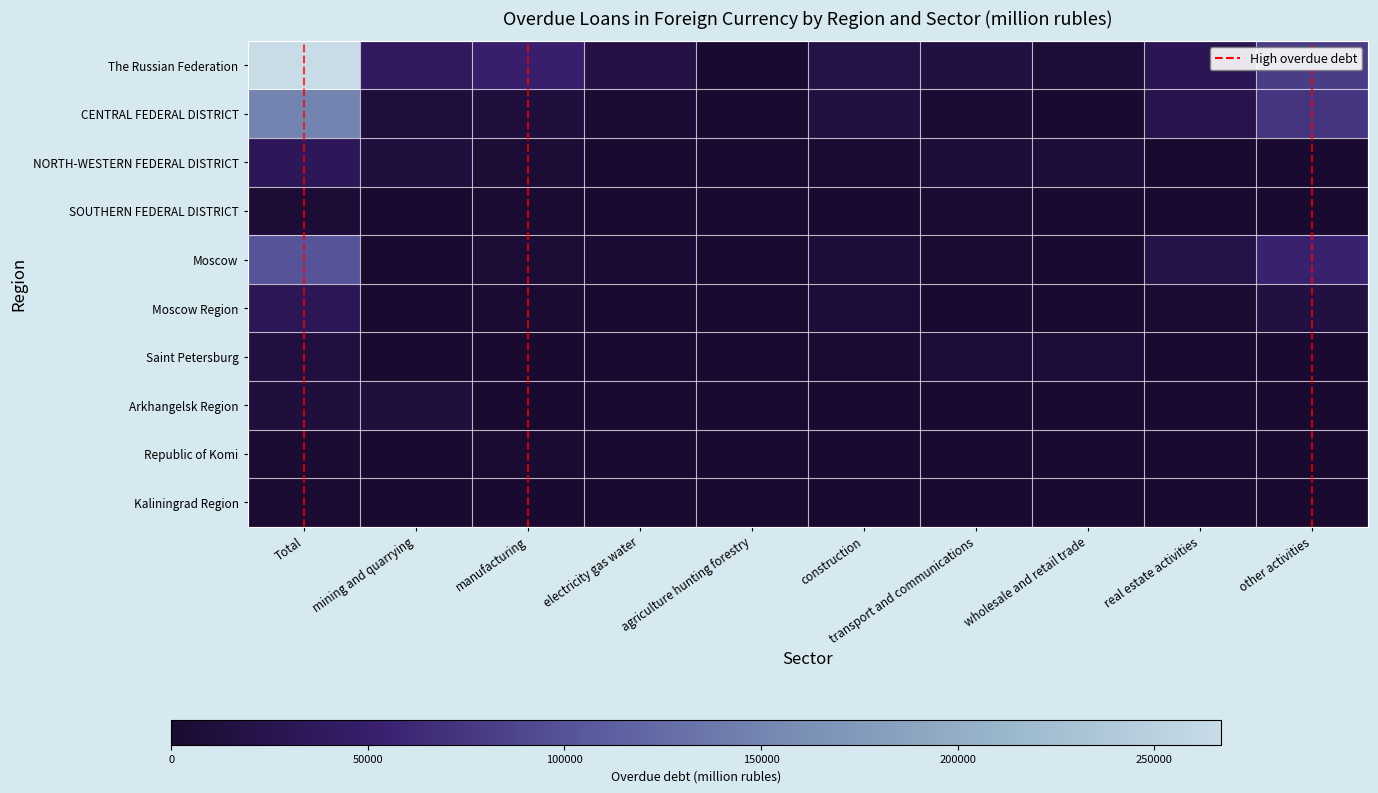

Reading right to left, extract all data points from this chart.

The Russian Federation: other activities=0.3	real estate activities=0.1	wholesale and retail trade=0.0	transport and communications=0.1	construction=0.1	agriculture hunting forestry=0.0	electricity gas water=0.1	manufacturing=0.2	mining and quarrying=0.1	Total=1.0
CENTRAL FEDERAL DISTRICT: other activities=0.3	real estate activities=0.1	wholesale and retail trade=0.0	transport and communications=0.0	construction=0.1	agriculture hunting forestry=0.0	electricity gas water=0.0	manufacturing=0.0	mining and quarrying=0.0	Total=0.6
NORTH-WESTERN FEDERAL DISTRICT: other activities=0.0	real estate activities=0.0	wholesale and retail trade=0.0	transport and communications=0.0	construction=0.0	agriculture hunting forestry=0.0	electricity gas water=0.0	manufacturing=0.0	mining and quarrying=0.0	Total=0.1
SOUTHERN FEDERAL DISTRICT: other activities=0.0	real estate activities=0.0	wholesale and retail trade=0.0	transport and communications=0.0	construction=0.0	agriculture hunting forestry=0.0	electricity gas water=0.0	manufacturing=0.0	mining and quarrying=0.0	Total=0.0
Moscow: other activities=0.2	real estate activities=0.1	wholesale and retail trade=0.0	transport and communications=0.0	construction=0.0	agriculture hunting forestry=0.0	electricity gas water=0.0	manufacturing=0.0	mining and quarrying=0.0	Total=0.4
Moscow Region: other activities=0.1	real estate activities=0.0	wholesale and retail trade=0.0	transport and communications=0.0	construction=0.0	agriculture hunting forestry=0.0	electricity gas water=0.0	manufacturing=0.0	mining and quarrying=0.0	Total=0.1
Saint Petersburg: other activities=0.0	real estate activities=0.0	wholesale and retail trade=0.0	transport and communications=0.0	construction=0.0	agriculture hunting forestry=0.0	electricity gas water=0.0	manufacturing=0.0	mining and quarrying=0.0	Total=0.0
Arkhangelsk Region: other activities=0.0	real estate activities=0.0	wholesale and retail trade=0.0	transport and communications=0.0	construction=0.0	agriculture hunting forestry=0.0	electricity gas water=0.0	manufacturing=0.0	mining and quarrying=0.0	Total=0.0
Republic of Komi: other activities=0.0	real estate activities=0.0	wholesale and retail trade=0.0	transport and communications=0.0	construction=0.0	agriculture hunting forestry=0.0	electricity gas water=0.0	manufacturing=0.0	mining and quarrying=0.0	Total=0.0
Kaliningrad Region: other activities=0.0	real estate activities=0.0	wholesale and retail trade=0.0	transport and communications=0.0	construction=0.0	agriculture hunting forestry=0.0	electricity gas water=0.0	manufacturing=0.0	mining and quarrying=0.0	Total=0.0